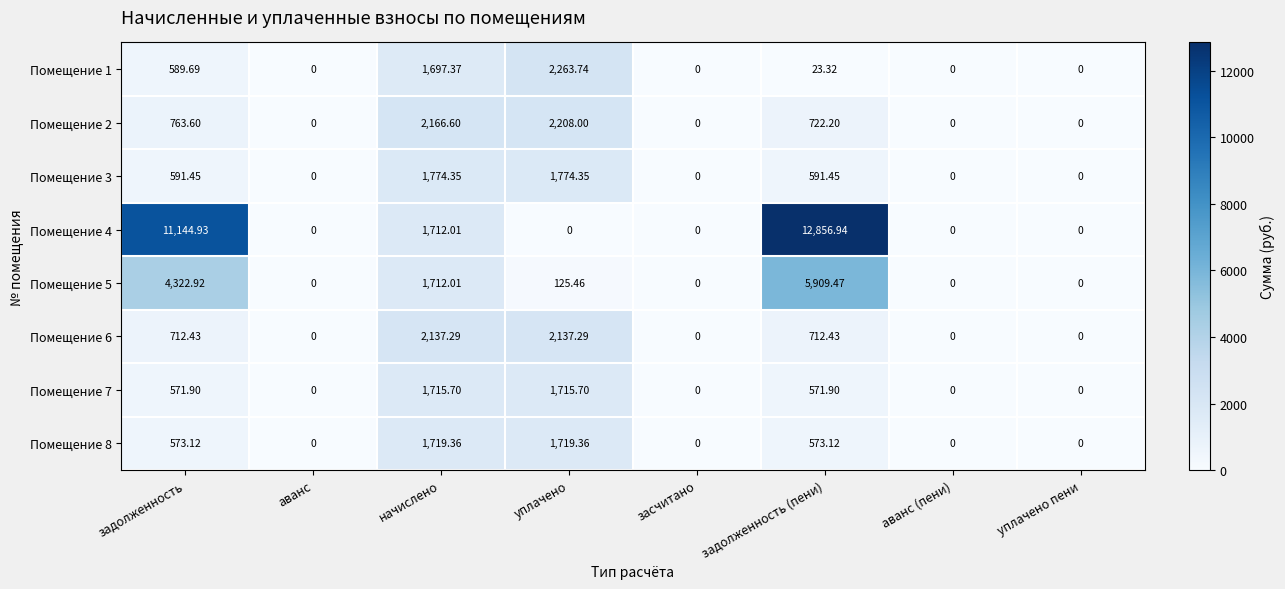

At how many categories does at least one series exceed 3398?

2